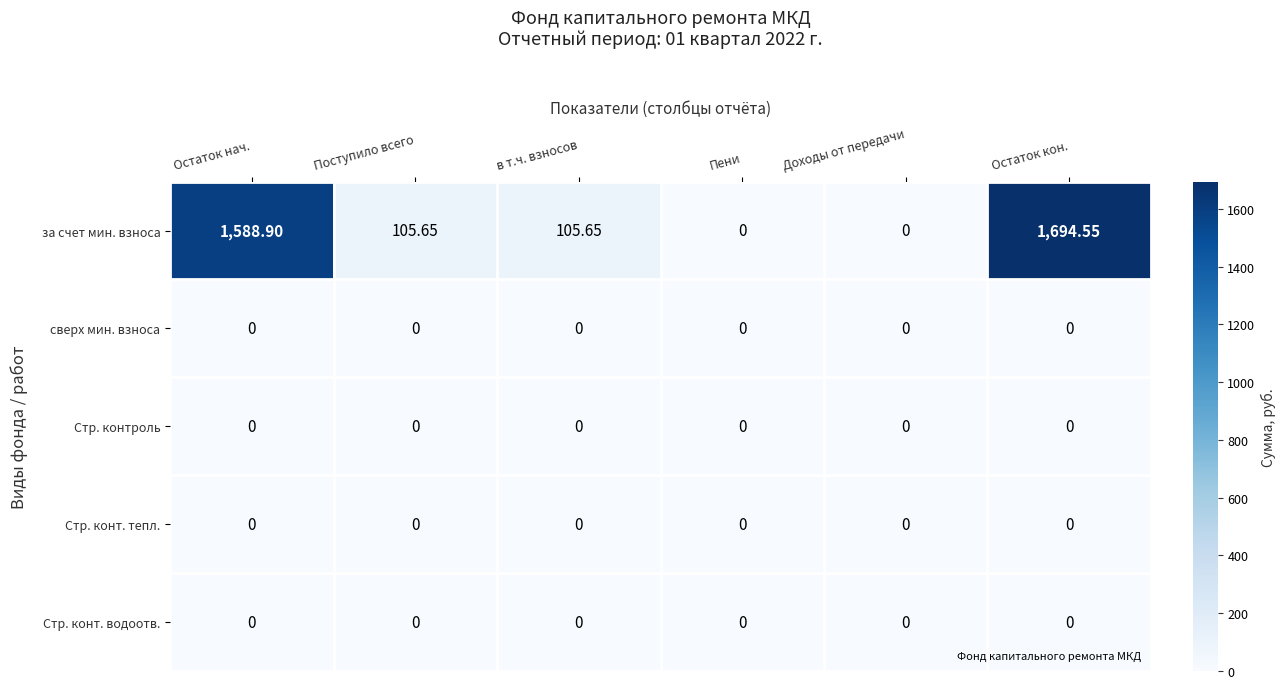

Which label corresponds to the largest value in the chart?

Остаток кон.